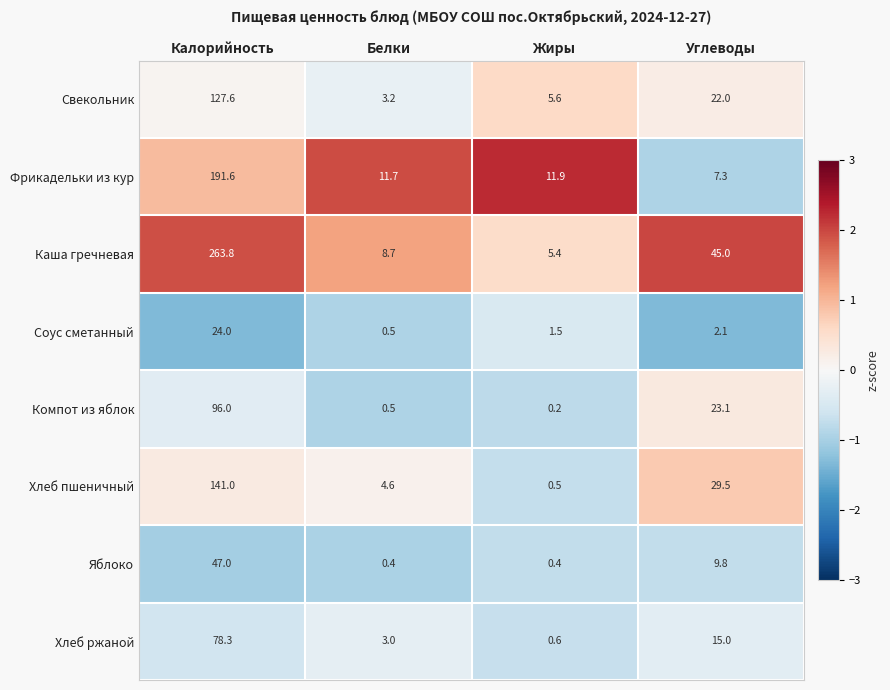

Which category has the highest value in the Каша гречневая series?

Калорийность